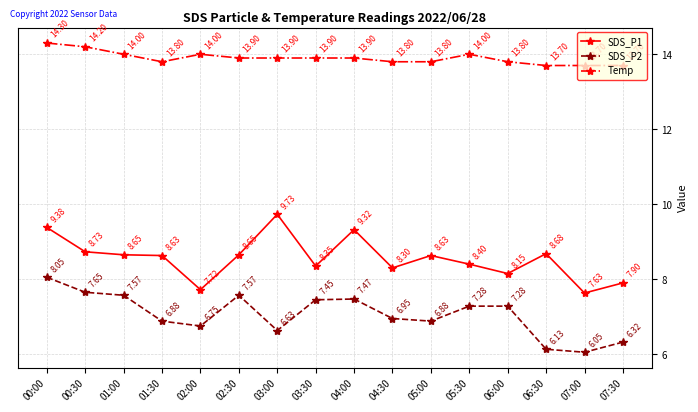

How many data points does each series have?

16